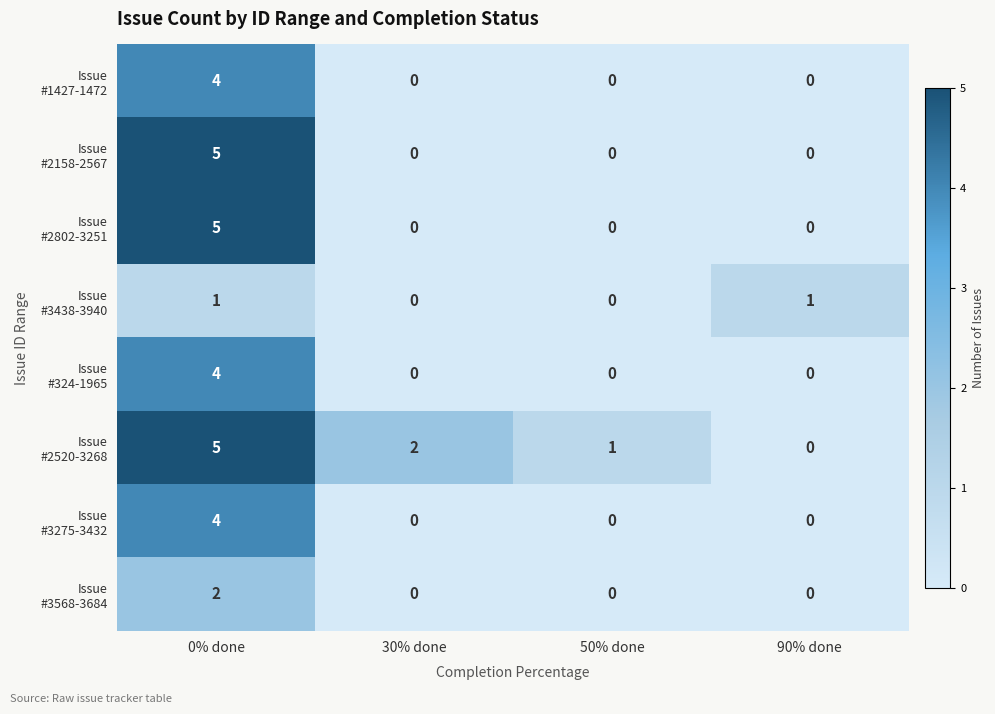

What is the difference between the highest and lowest values at 90% done?

1